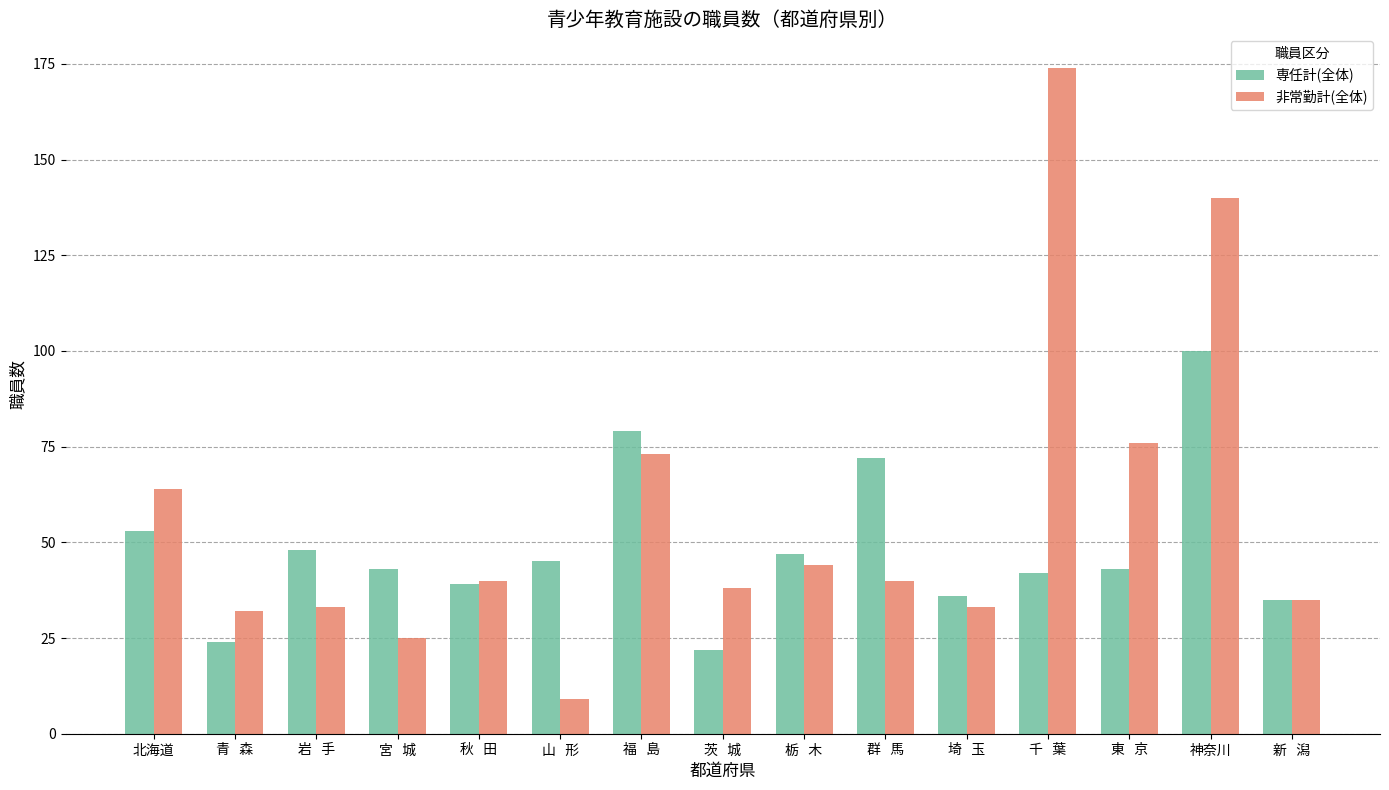

What is the label of the 10th bar from the right?

山   形